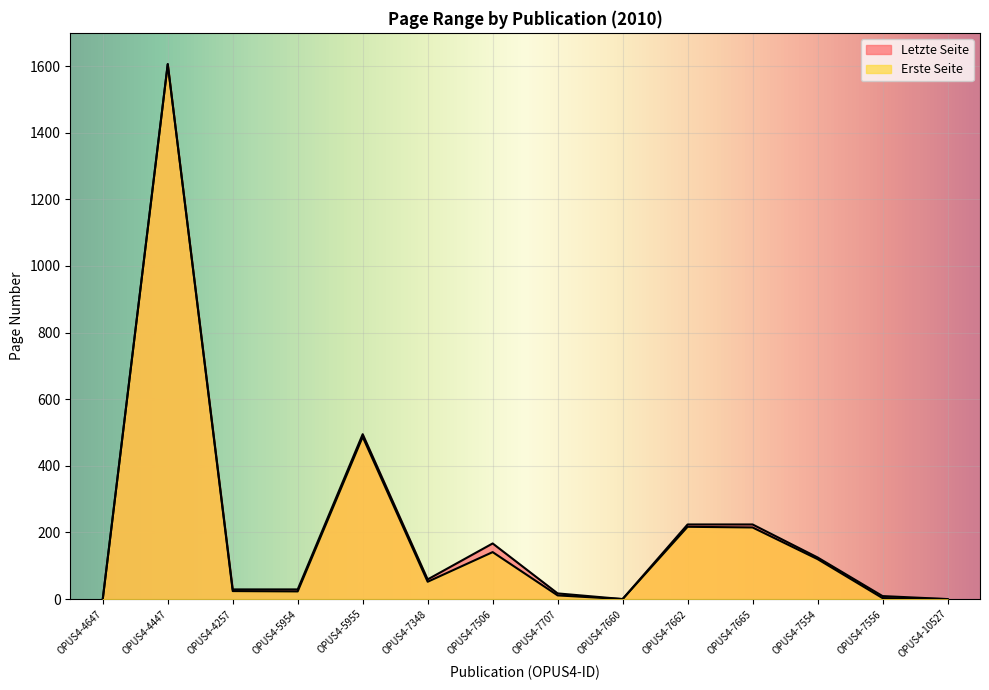

Which label corresponds to the smallest value in the chart?

OPUS4-4647